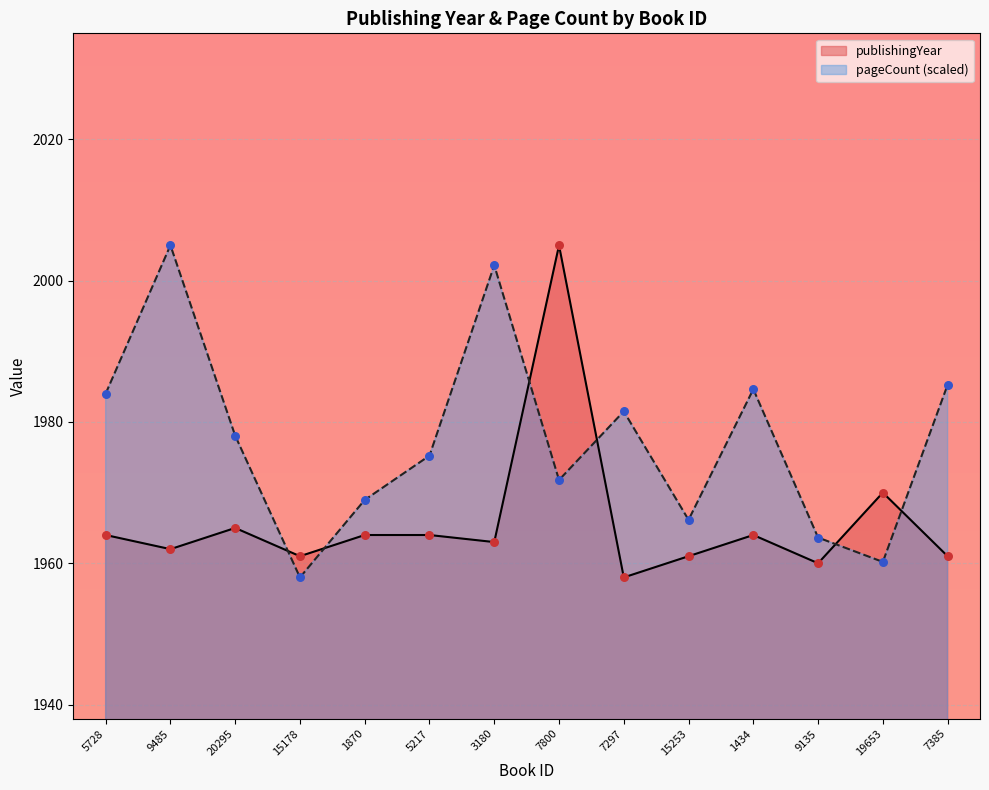

Is the value of pageCount at 7297 greater than the value of publishingYear at 9485?

Yes